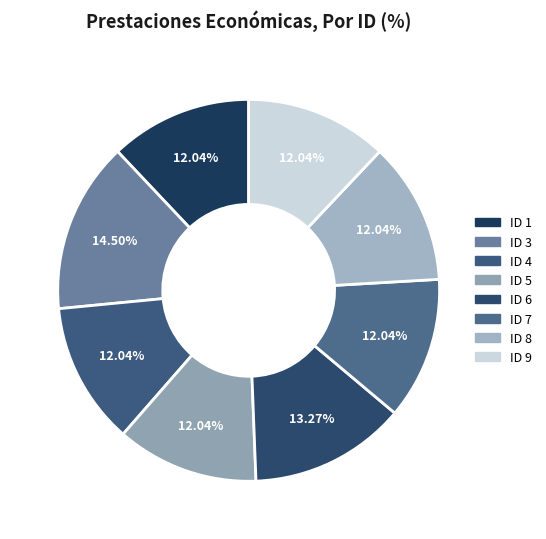

True or false: ID 6 accounts for 5% of the total.

False